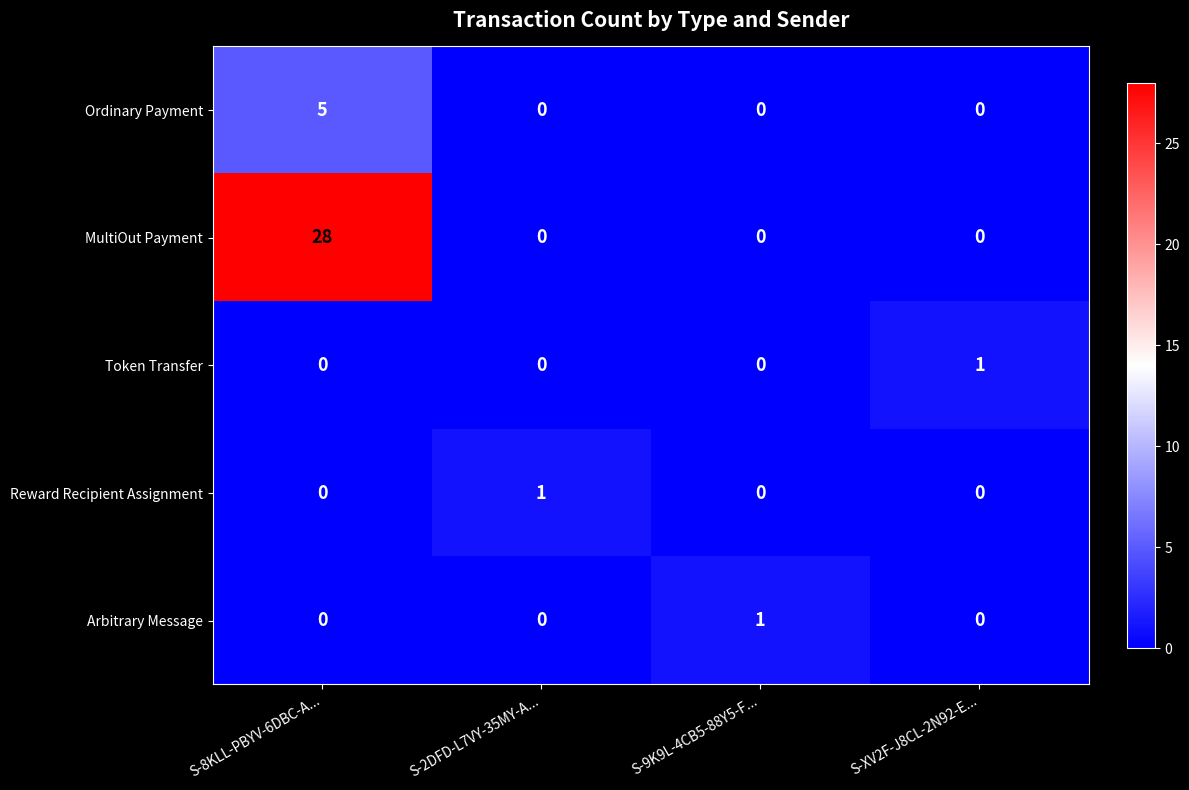

How many values in the Reward Recipient Assignment series exceed 0?

1